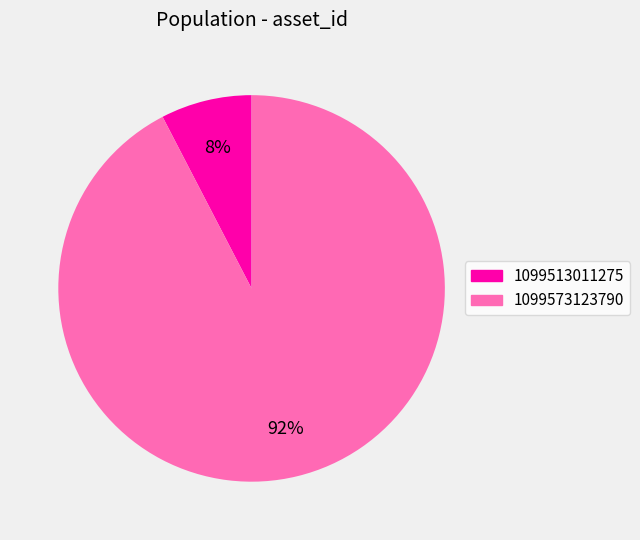

To the nearest percent, what is the combined percentage of 1099513011275 and 1099573123790?

100%